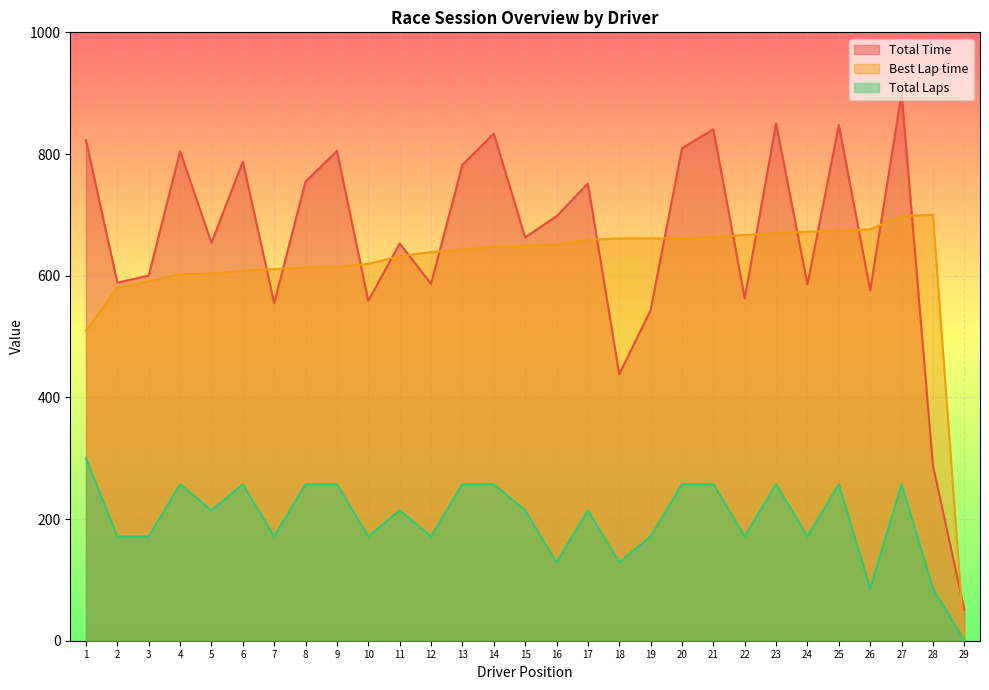

True or false: Total Time and Total Laps cross at least once.

False